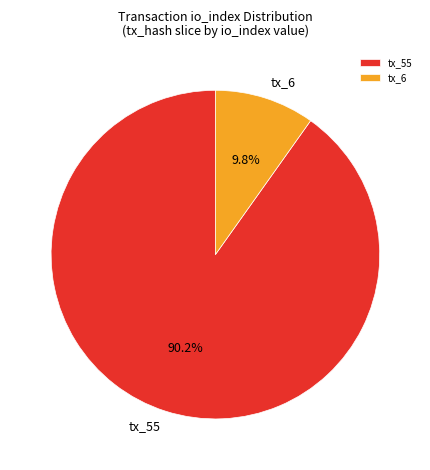

Is it true that tx_6 is 10% of the pie?

True